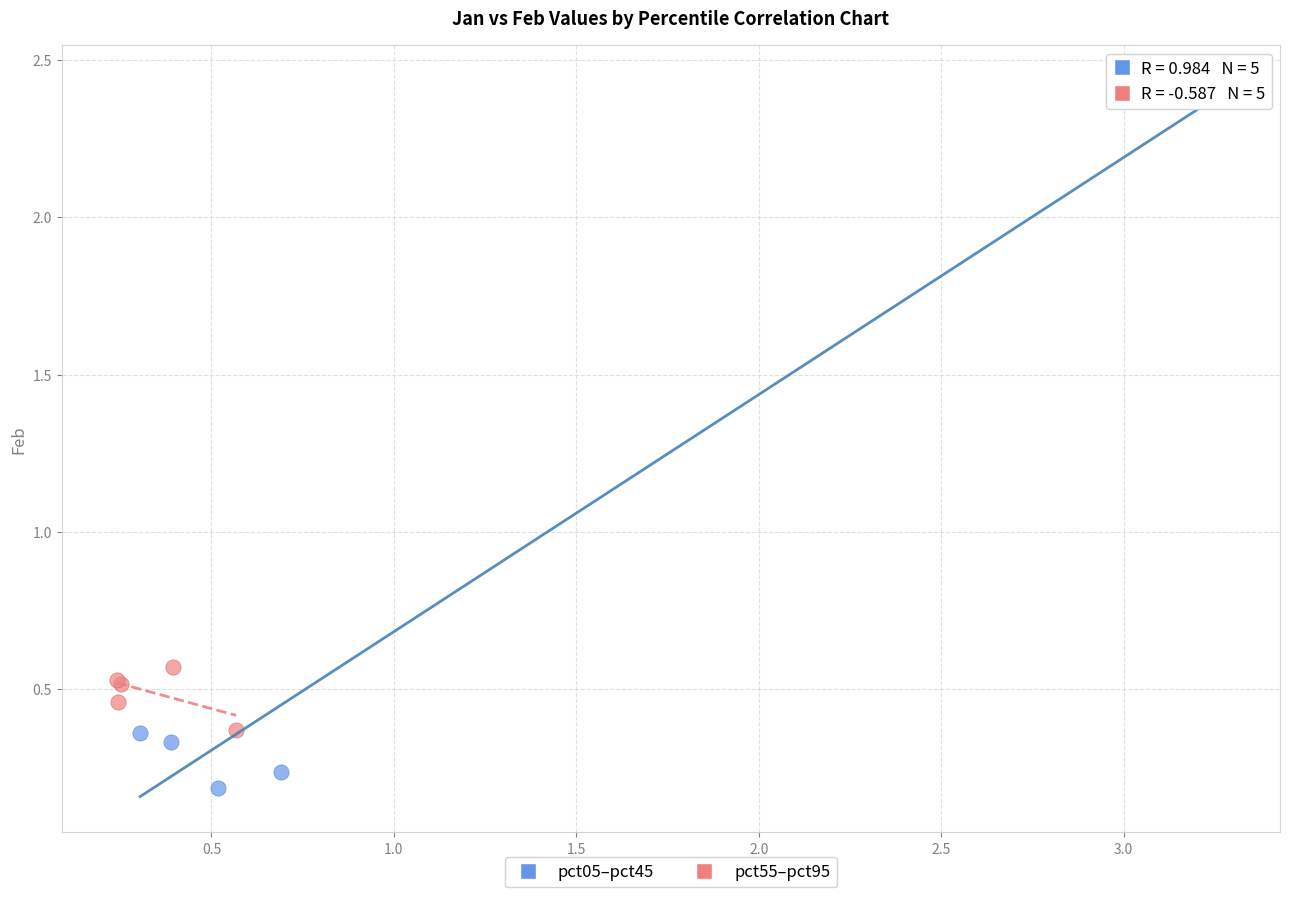

Which series has the largest Y range (max minus min)?

pct05–pct45